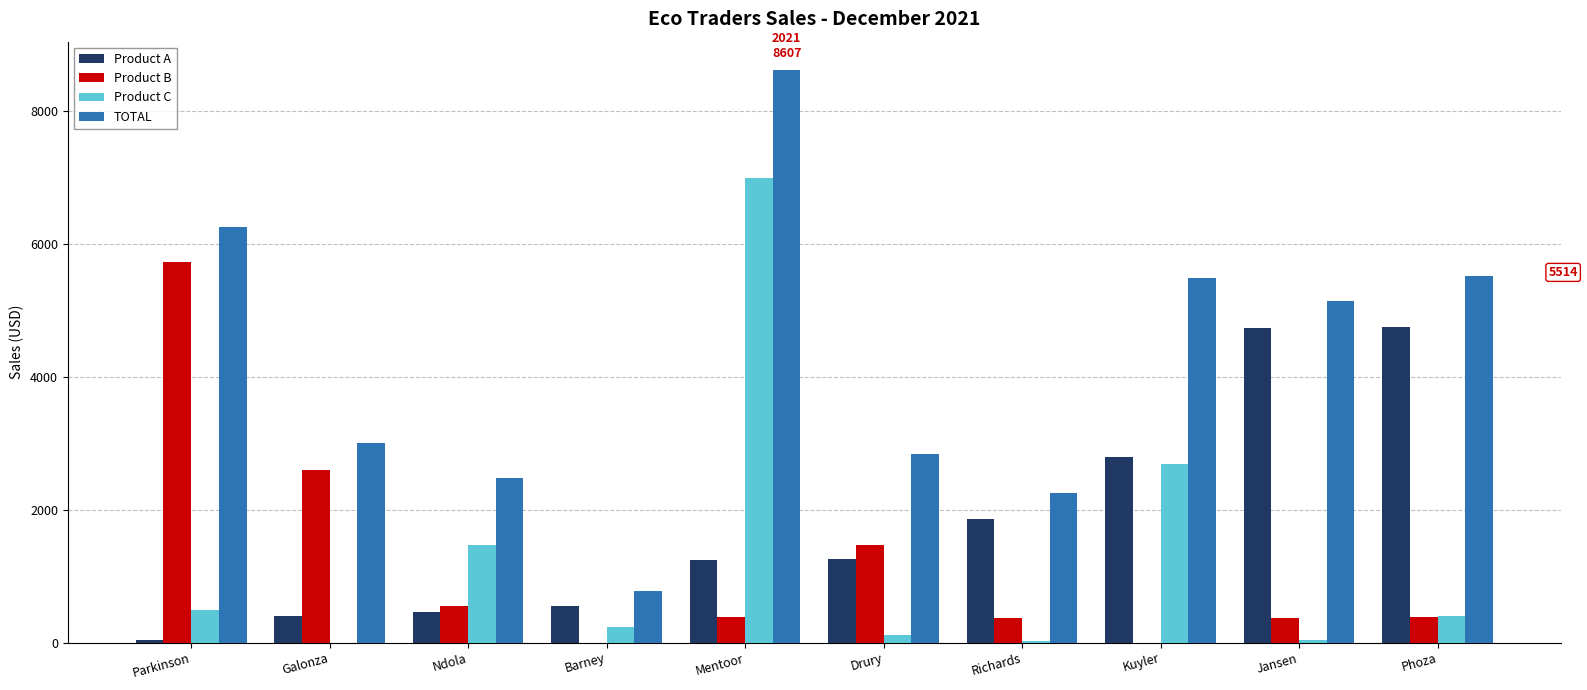

What is the approximate value of Product B at Mentoor?

378.9